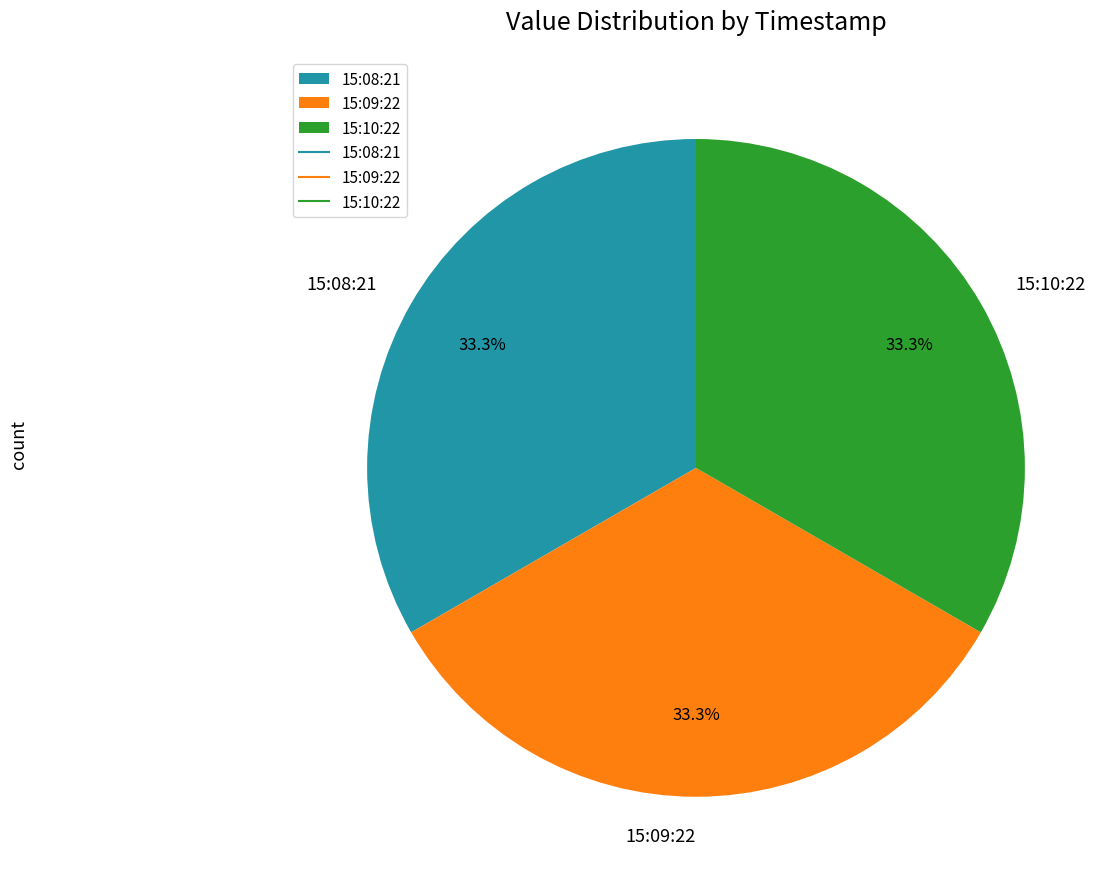

Does any single category account for the majority?

No